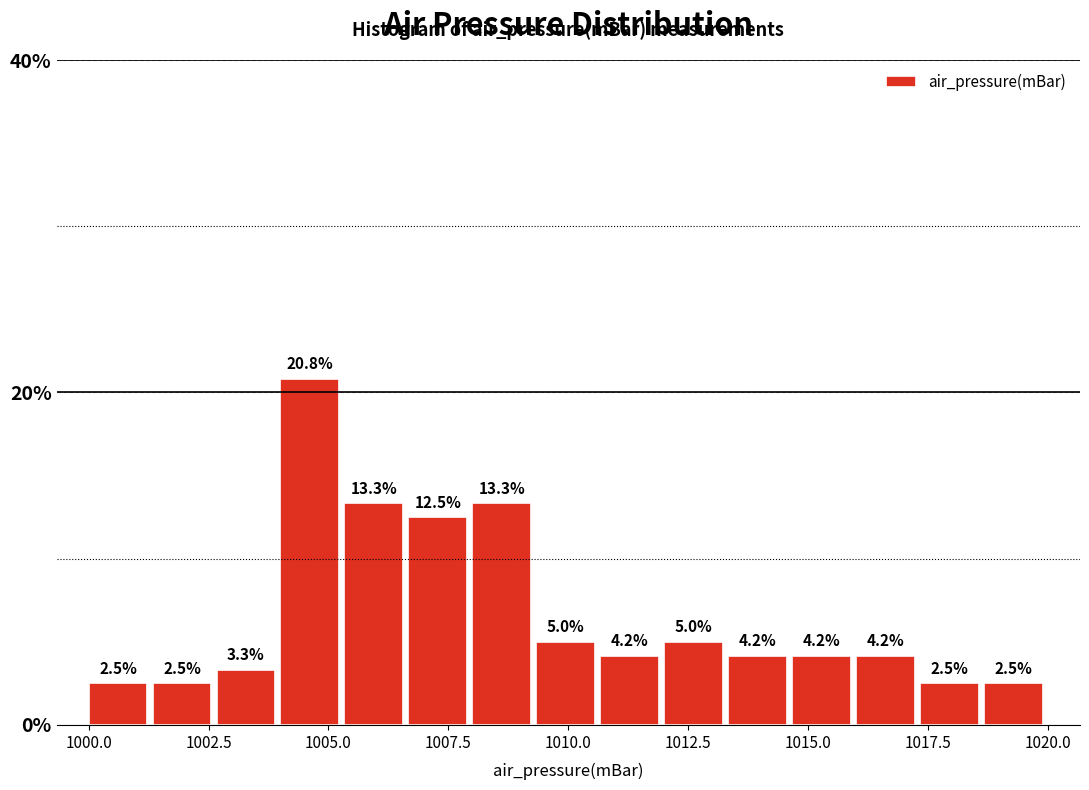

Around what value on the x-axis is the tallest bar? Give the approximate position of its centre, as read against the axis.

1004.5